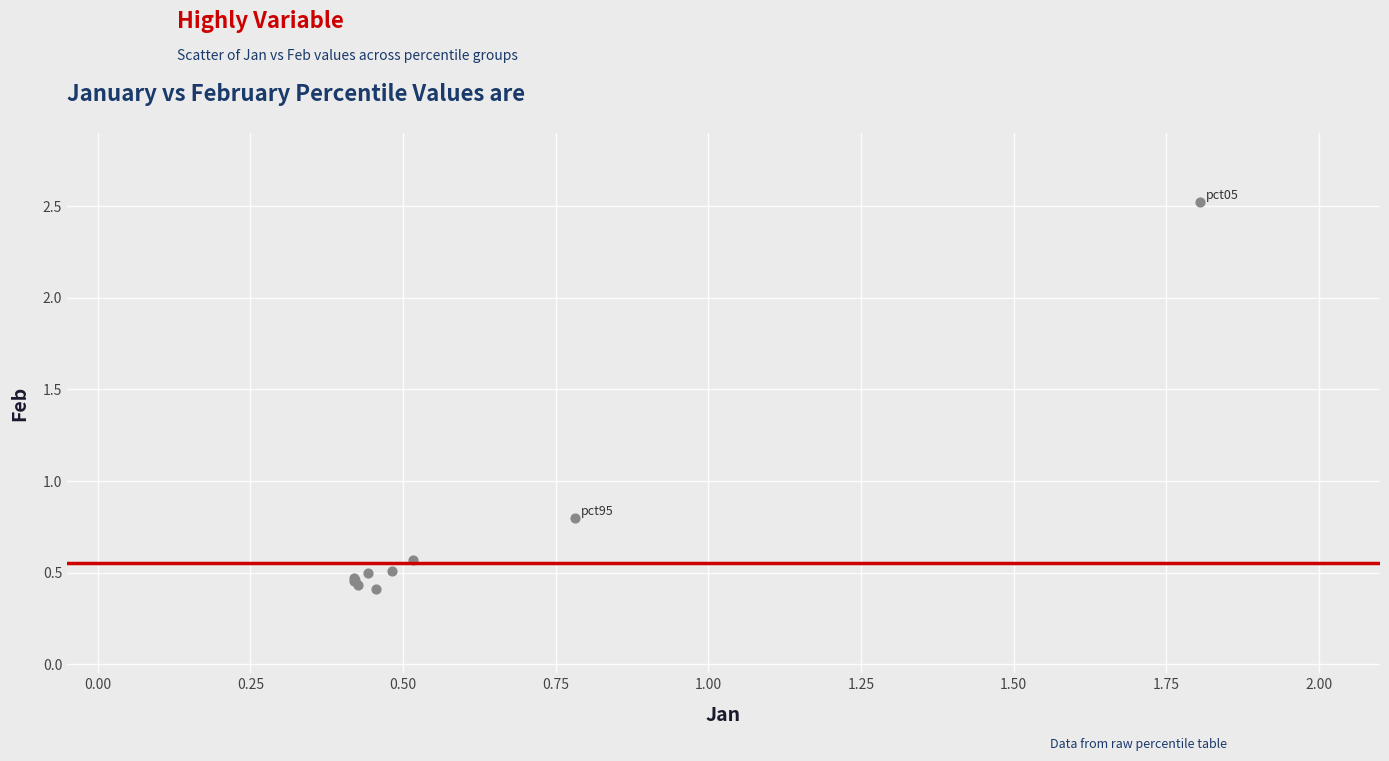

What Y value in the scatter plot is closest to 1?

0.8